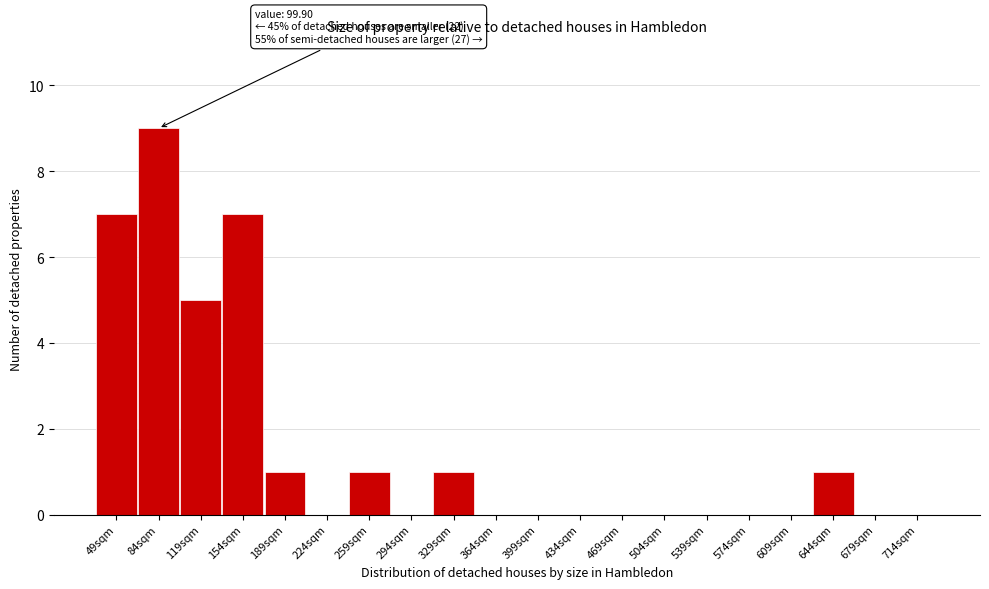

Reading left to right, extract all data points from this chart.

49sqm=7	84sqm=9	119sqm=5	154sqm=7	189sqm=1	224sqm=0	259sqm=1	294sqm=0	329sqm=1	364sqm=0	399sqm=0	434sqm=0	469sqm=0	504sqm=0	539sqm=0	574sqm=0	609sqm=0	644sqm=1	679sqm=0	714sqm=0